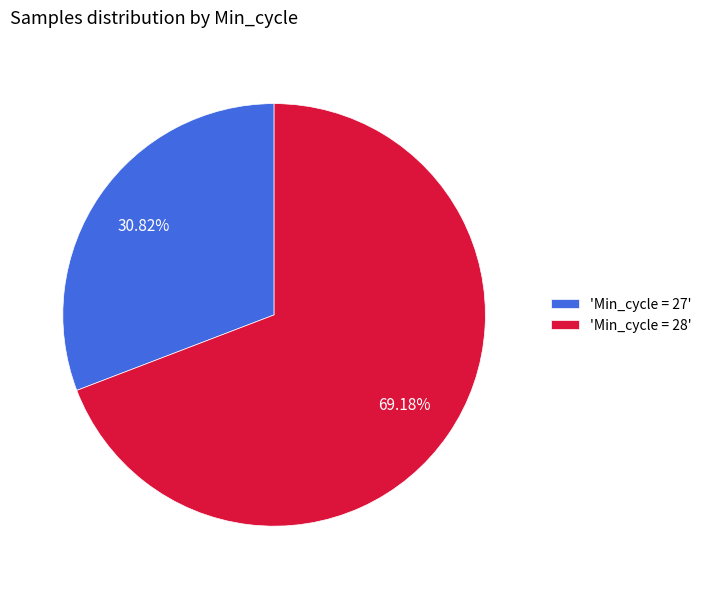

Do 'Min_cycle = 27' and 'Min_cycle = 28' together represent more than half of the pie?

Yes